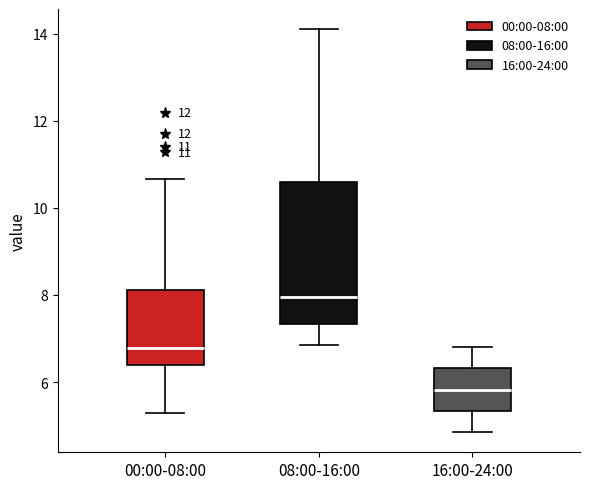

Which box's median line is the lowest?

16:00-24:00